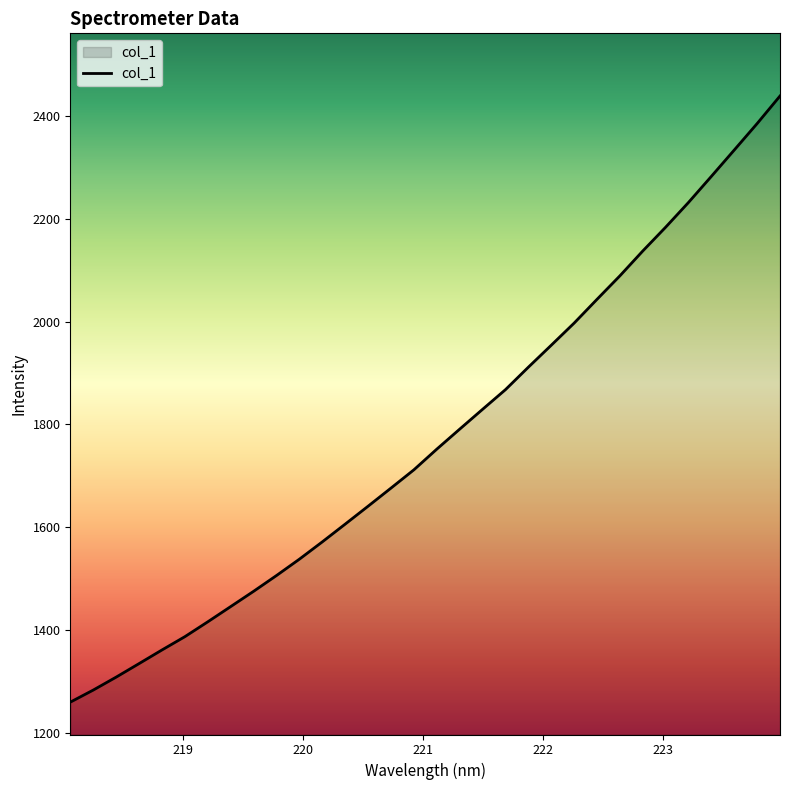

What is the difference between the maximum and minimum values?

1179.9